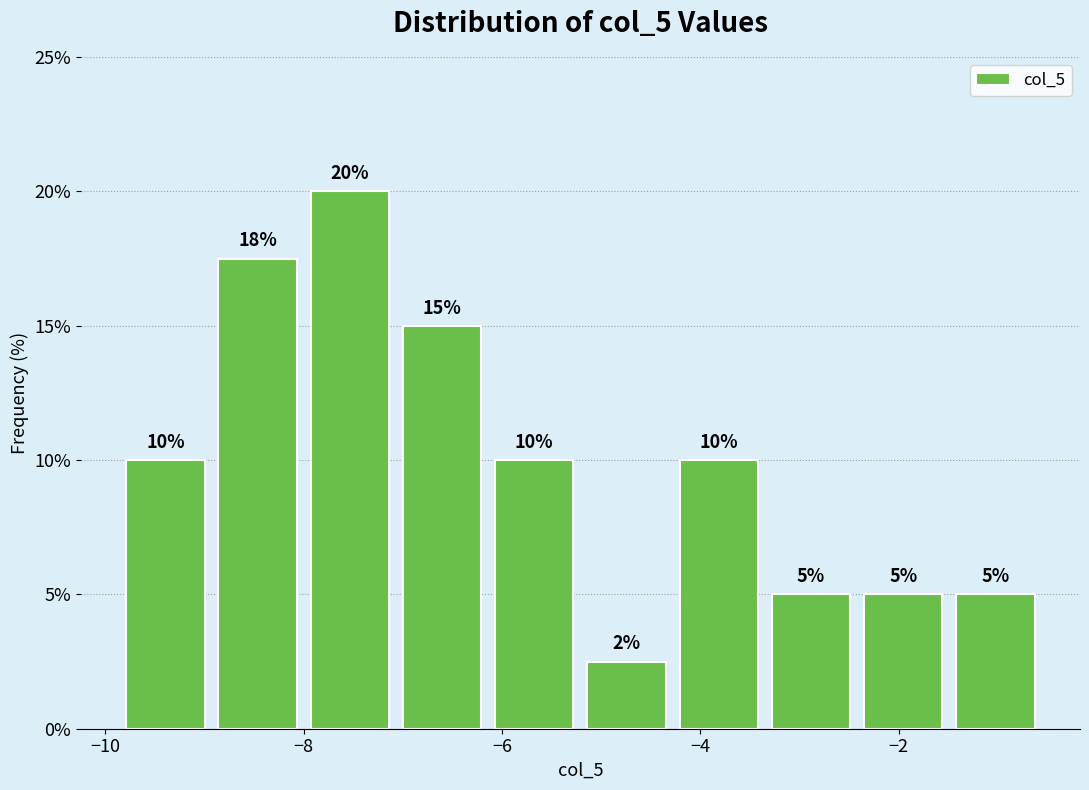

Over which range of the x-axis is the bar tallest?

-8.0 to -7.0